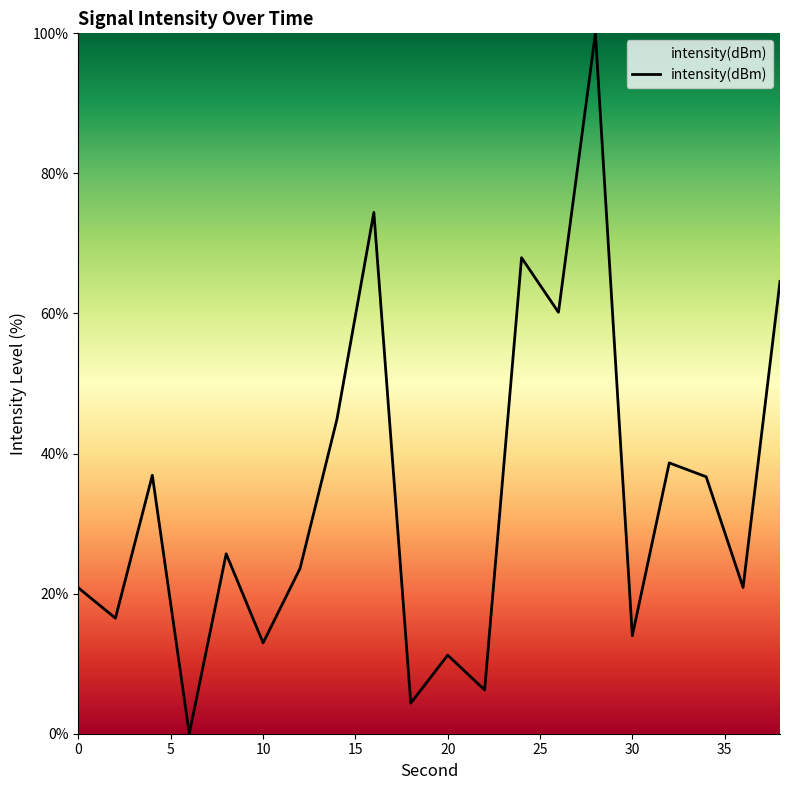

What is the maximum value shown in the chart?

100.0